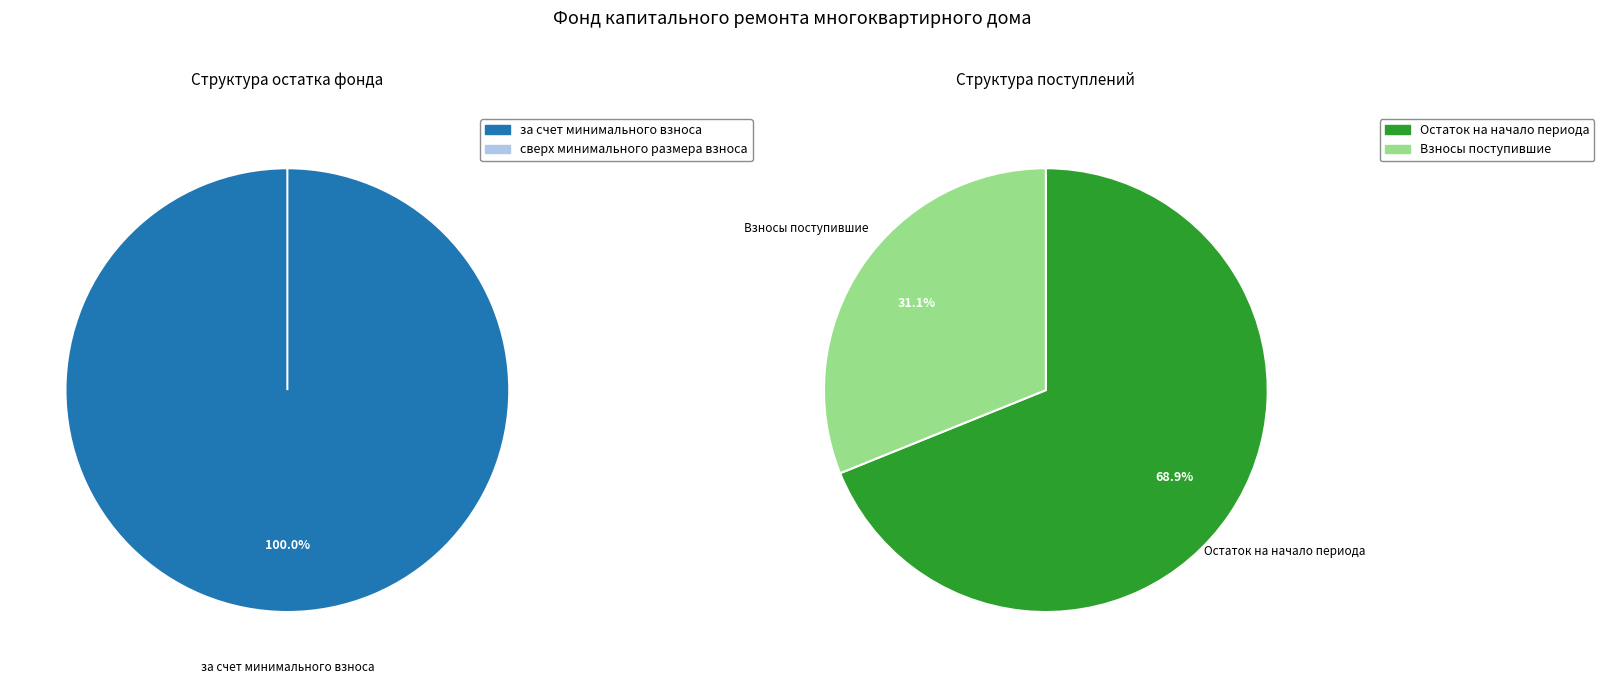

The сверх минимального размера взноса slice represents 0% of the pie. True or false?

True